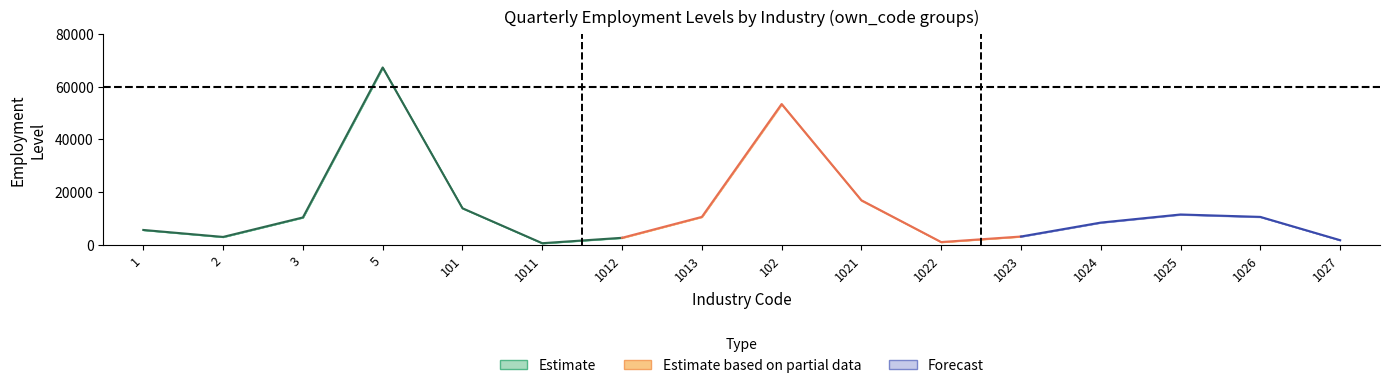

What is the label of the 13th point from the left?

1024